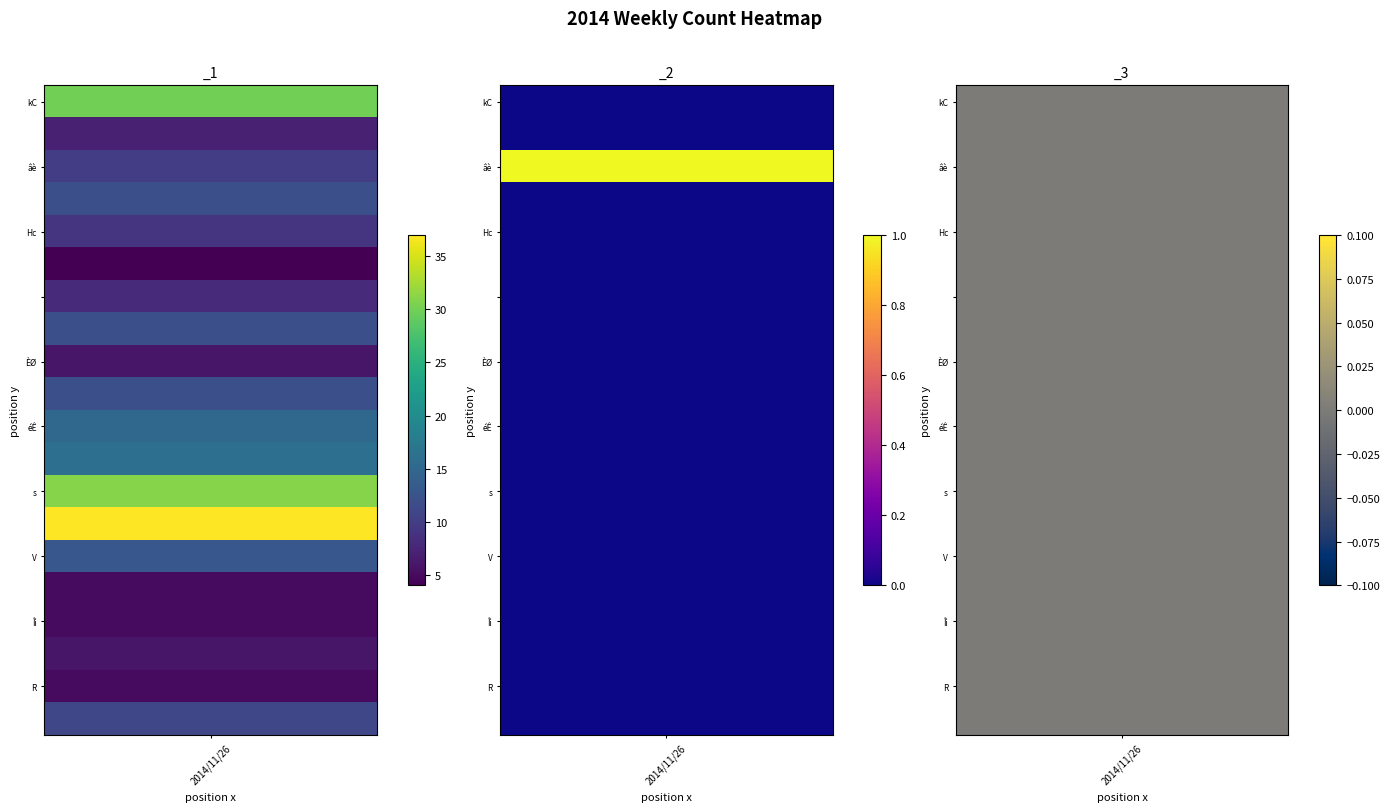

True or false:  has a value of 0 at _3.

True